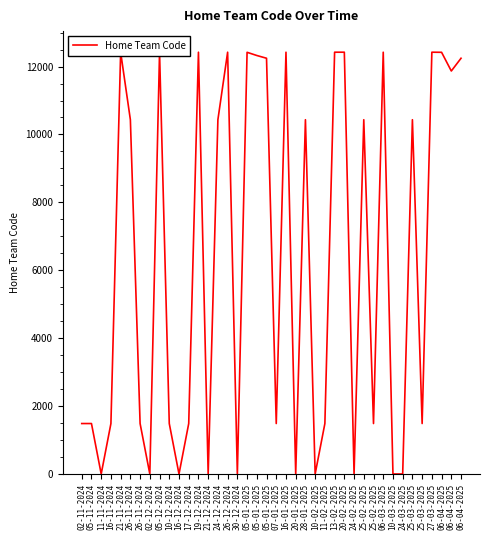

What is the label of the 21st point from the right?

05-01-2025